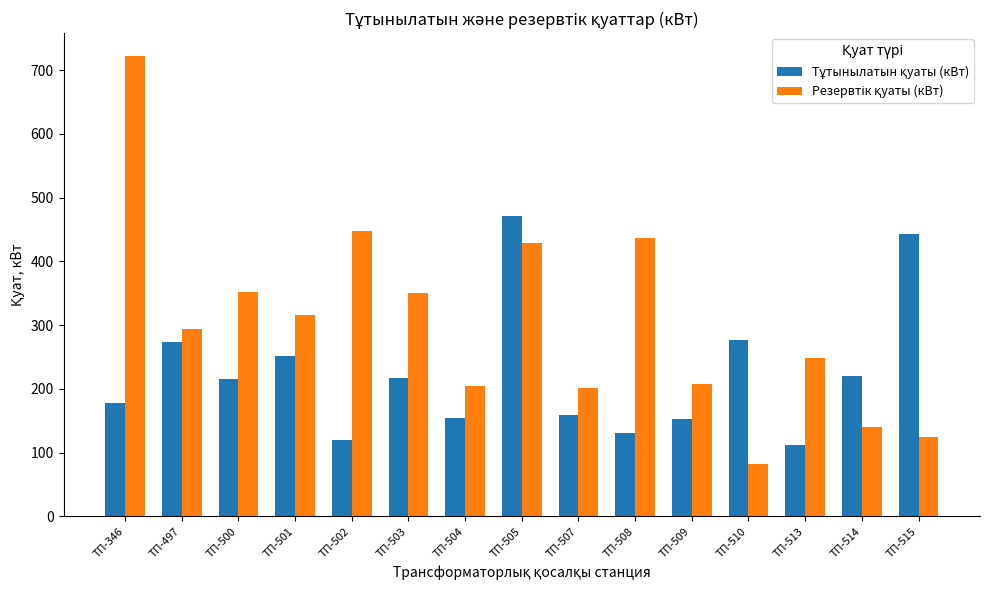

Count the number of data series in this chart.

2